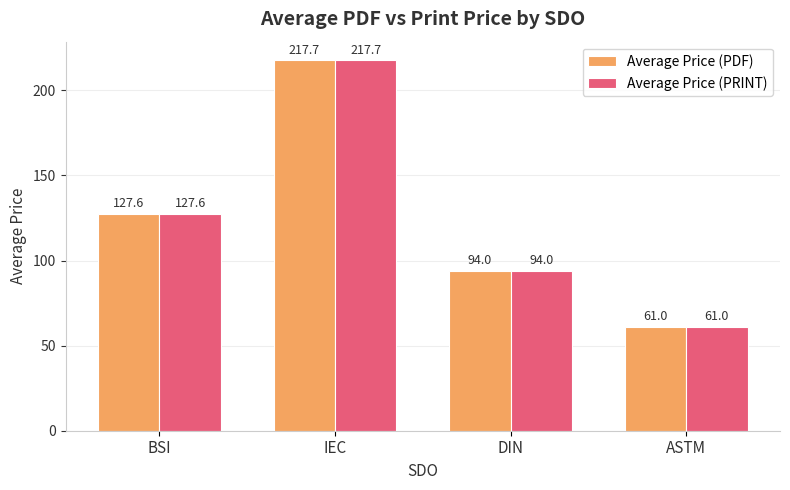

What is the average value of the Average Price (PRINT) series?

125.1